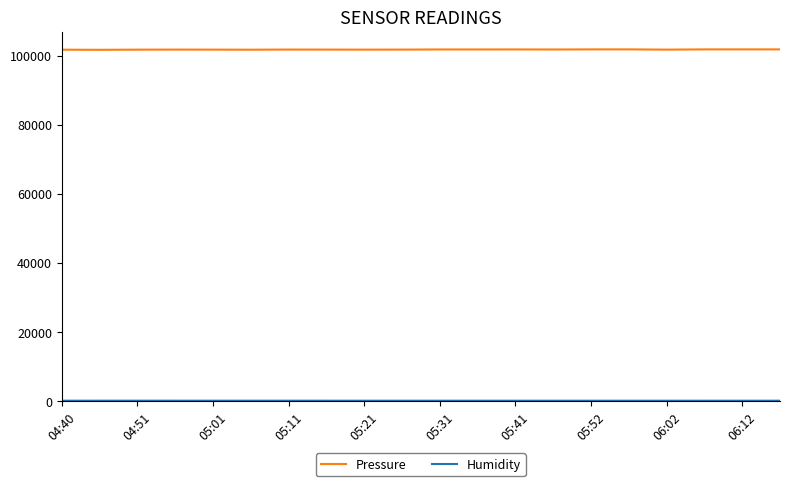

Which series has the widest spread of values?

Pressure